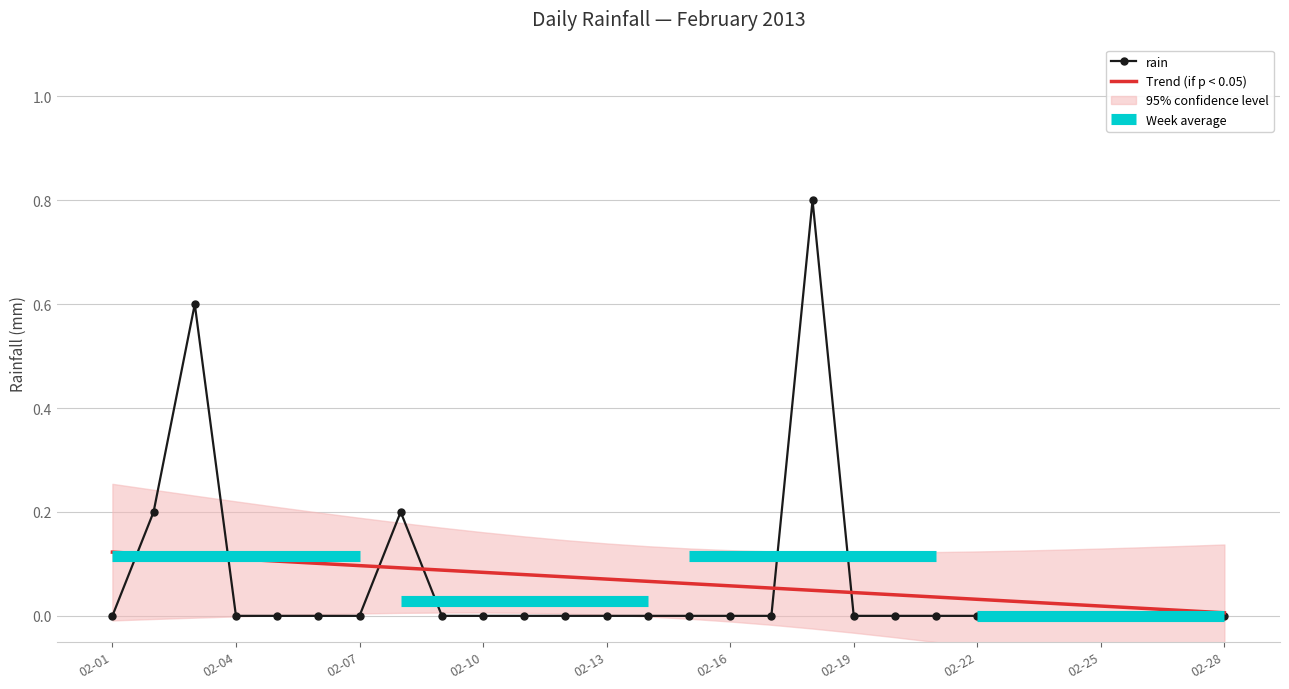

What is the difference between the maximum and minimum values?

0.8